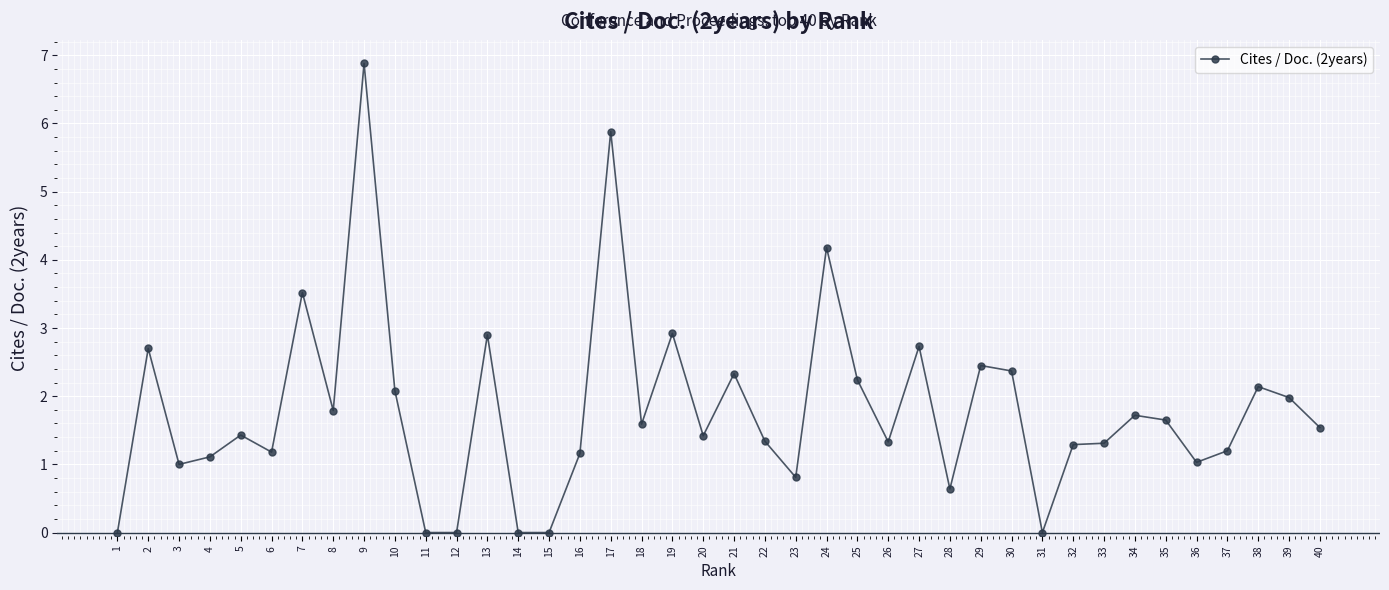

What is the sum of all values?

71.8